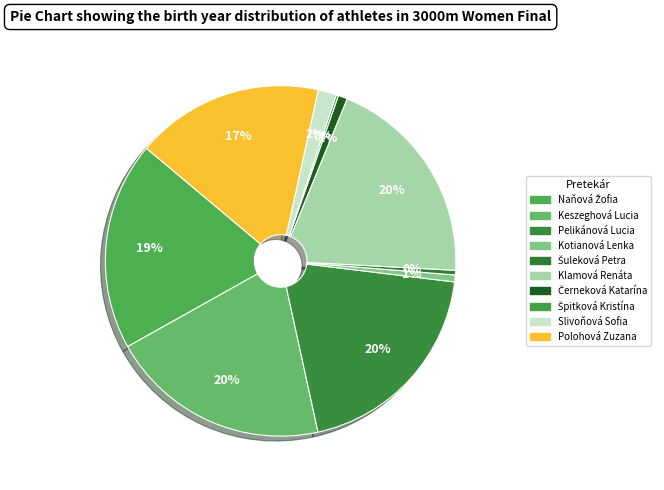

Is it true that Kotianová Lenka is 1% of the pie?

True